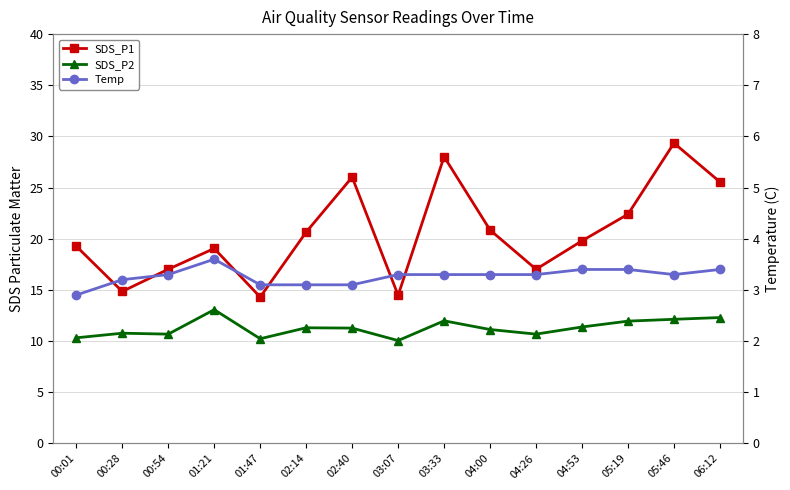

True or false: Temp has more than 2 points higher than both neighbors.

False